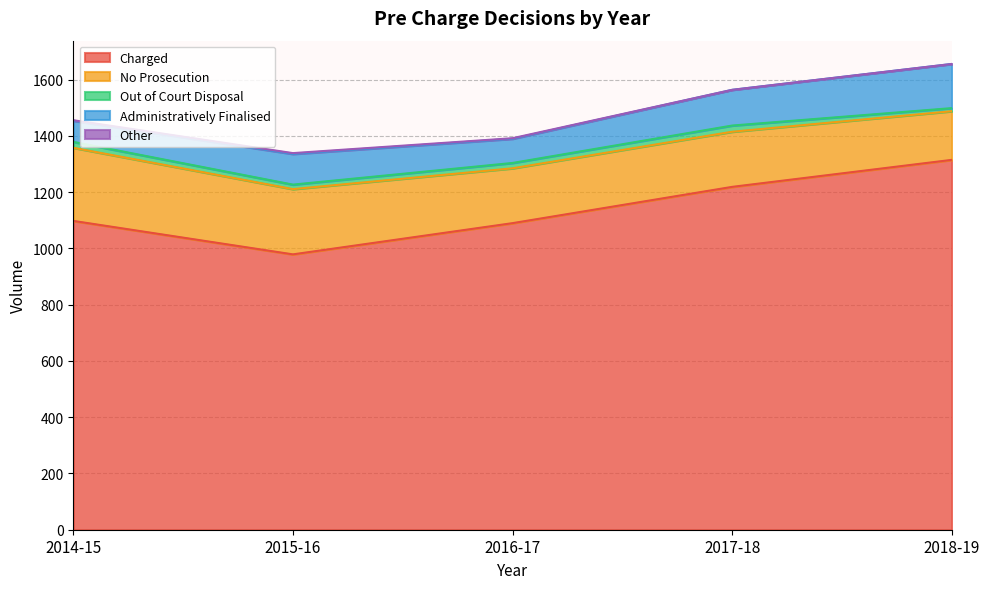

Reading left to right, what are all the values shown in this chart?

Charged: 2014-15=1098	2015-16=979	2016-17=1090	2017-18=1219	2018-19=1315
No Prosecution: 2014-15=260	2015-16=232	2016-17=195	2017-18=196	2018-19=173
Out of Court Disposal: 2014-15=21	2015-16=16	2016-17=19	2017-18=22	2018-19=11
Administratively Finalised: 2014-15=75	2015-16=109	2016-17=86	2017-18=127	2018-19=157
Other: 2014-15=2	2015-16=3	2016-17=2	2017-18=0	2018-19=0